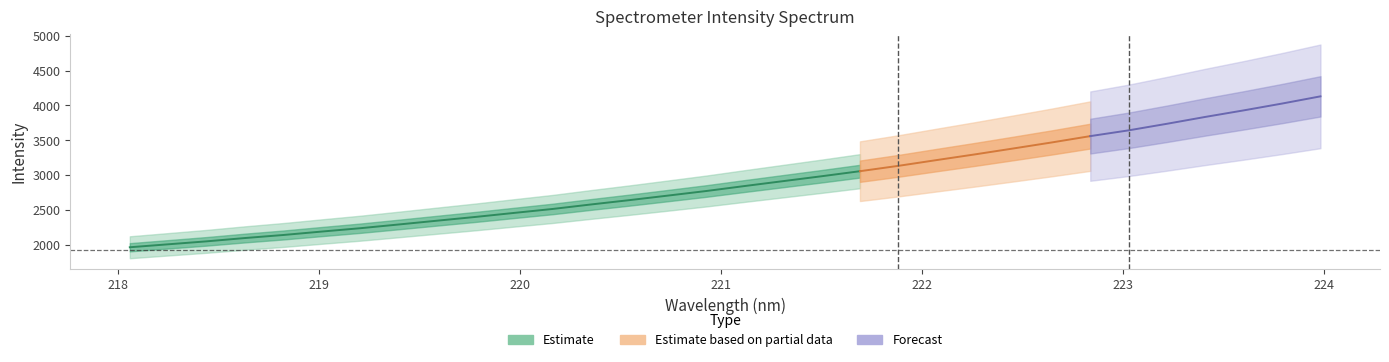

The y series shows 2192.1 at 5. True or false?

True